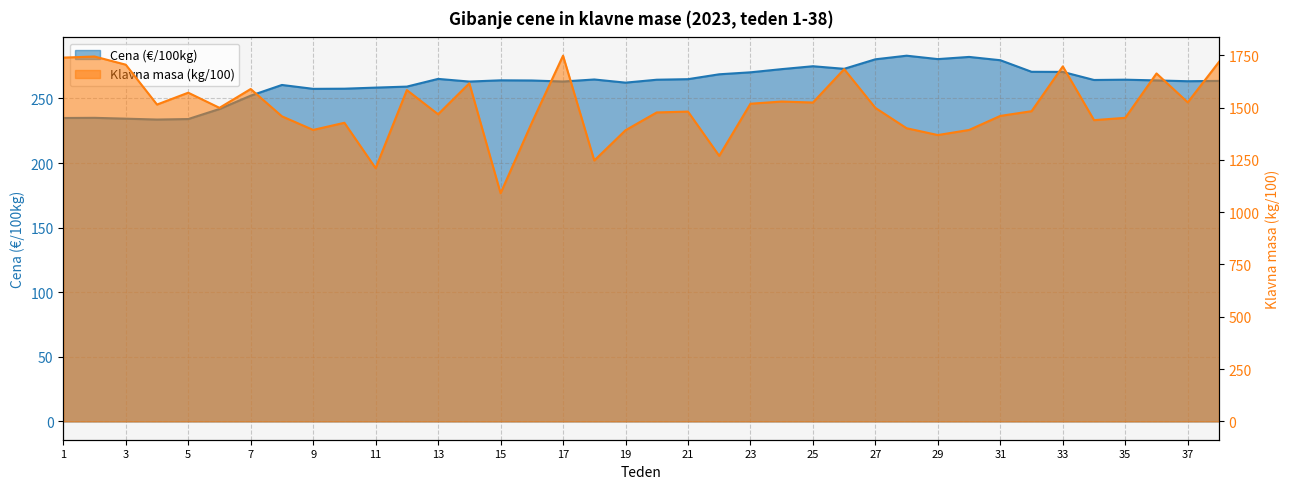

Where is the first local maximum for Cena (€/100kg)?

2